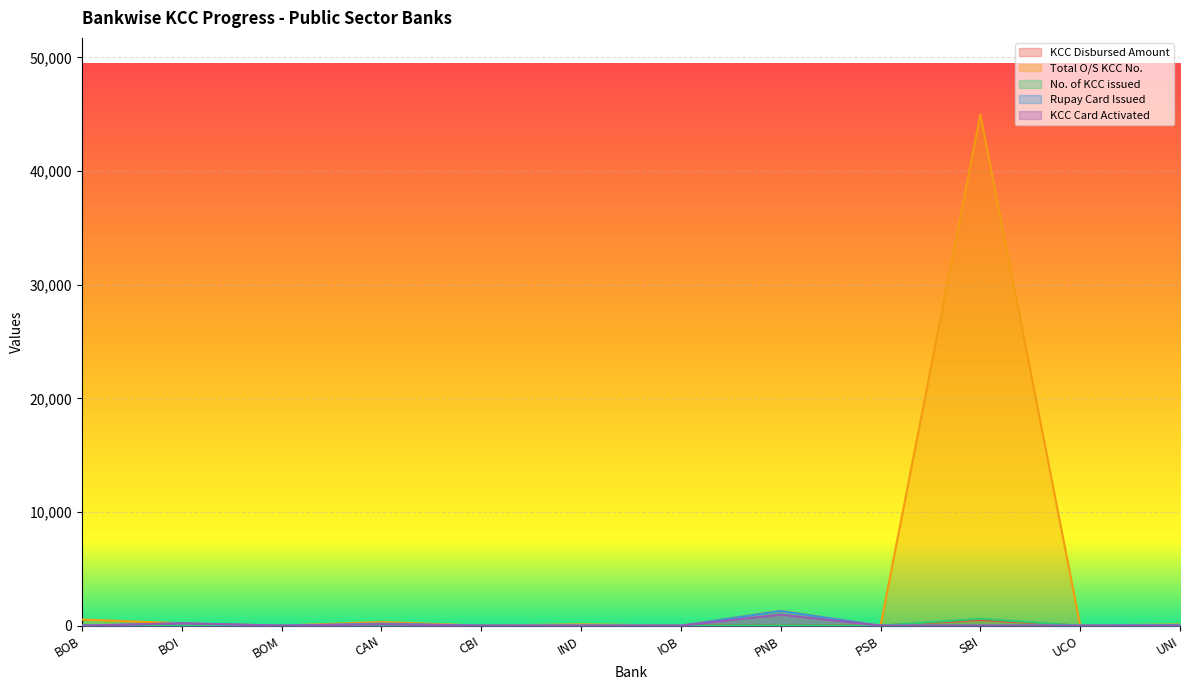

True or false: No. of KCC issued has a value of 238.8 at CBI.

False